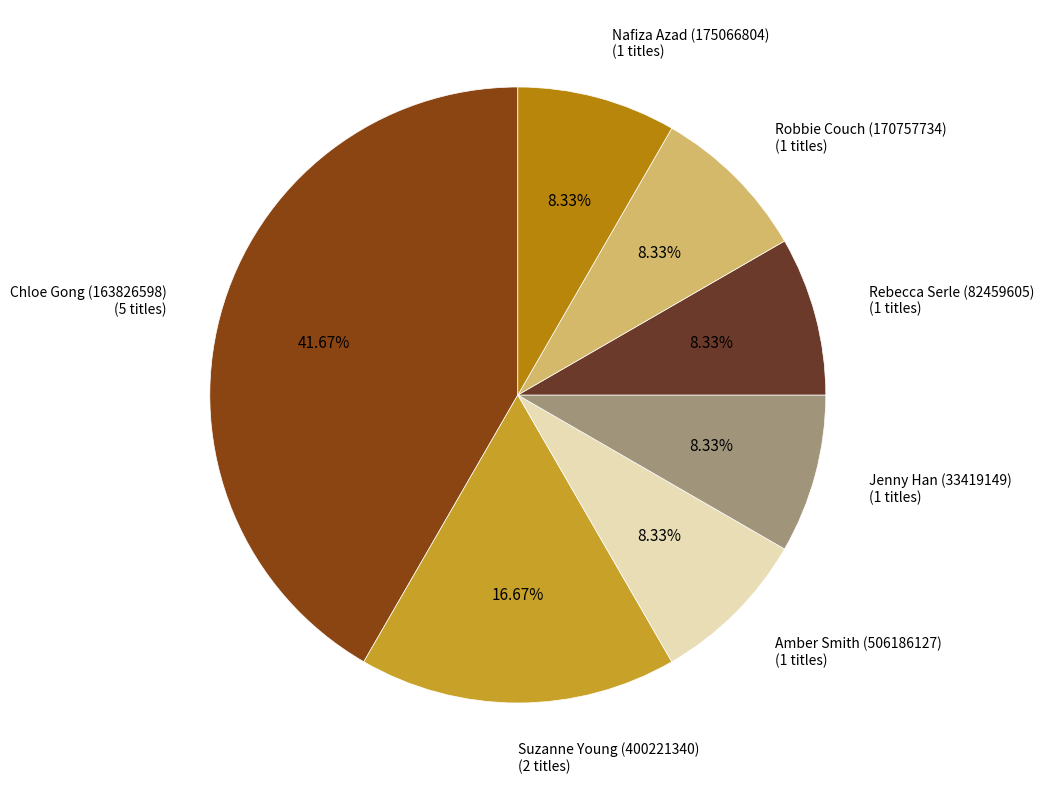

Is the sum of Amber Smith (506186127) and Nafiza Azad (175066804) greater than half?

No